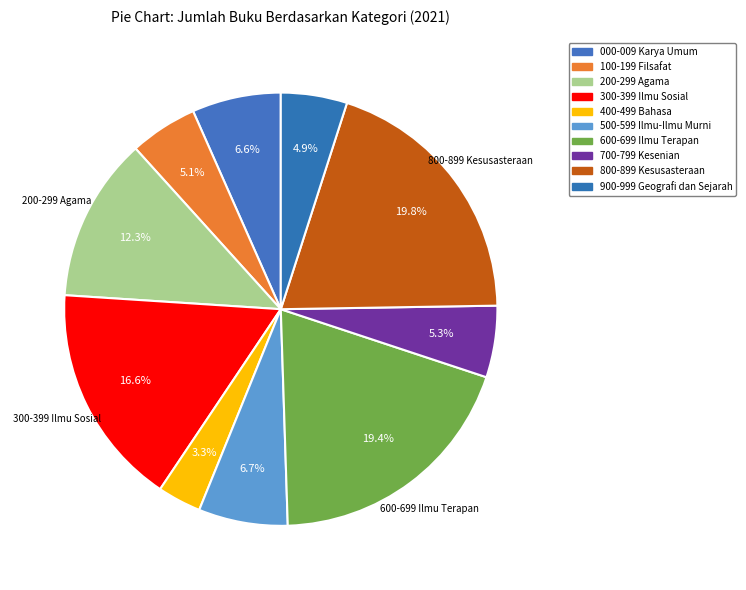

Count the number of slices in the pie.

10